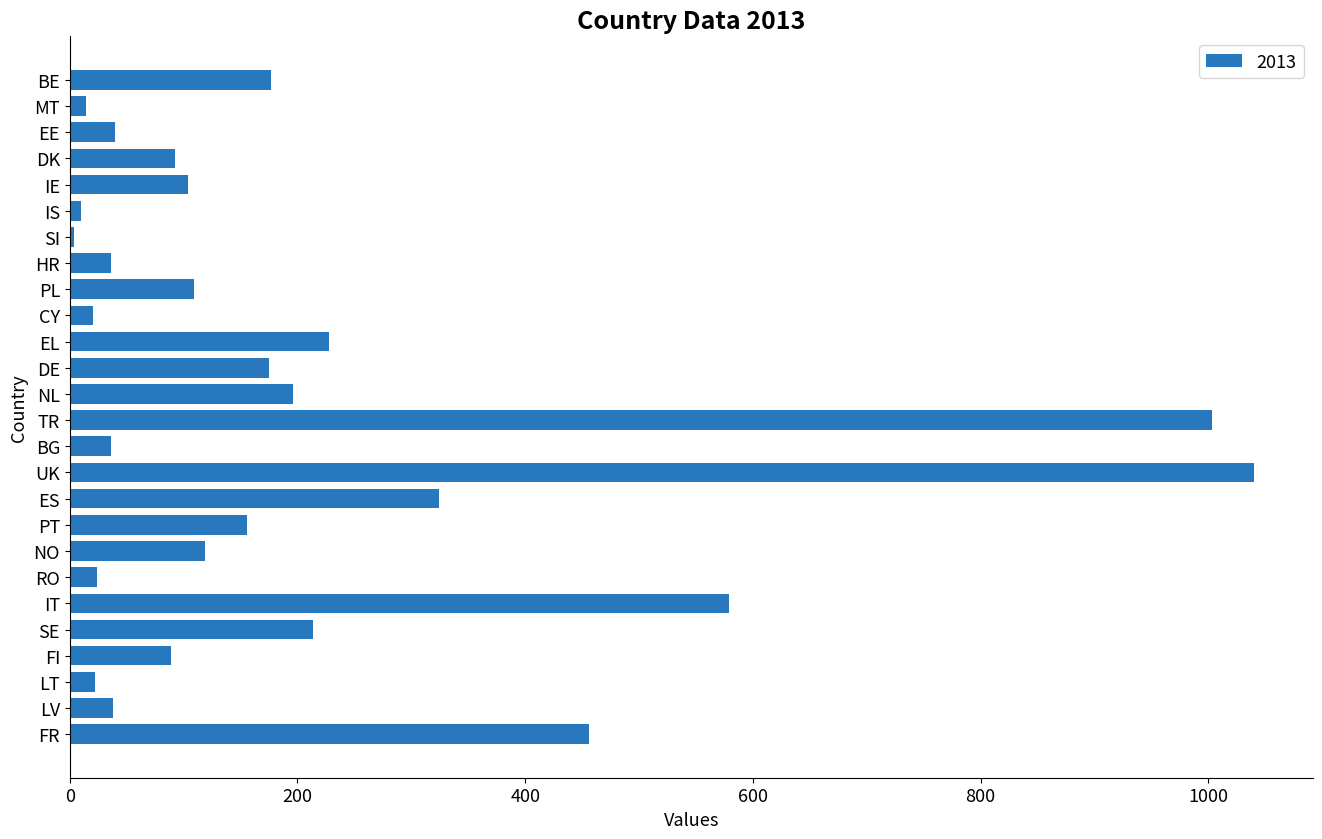

What is the minimum value shown in the chart?

4